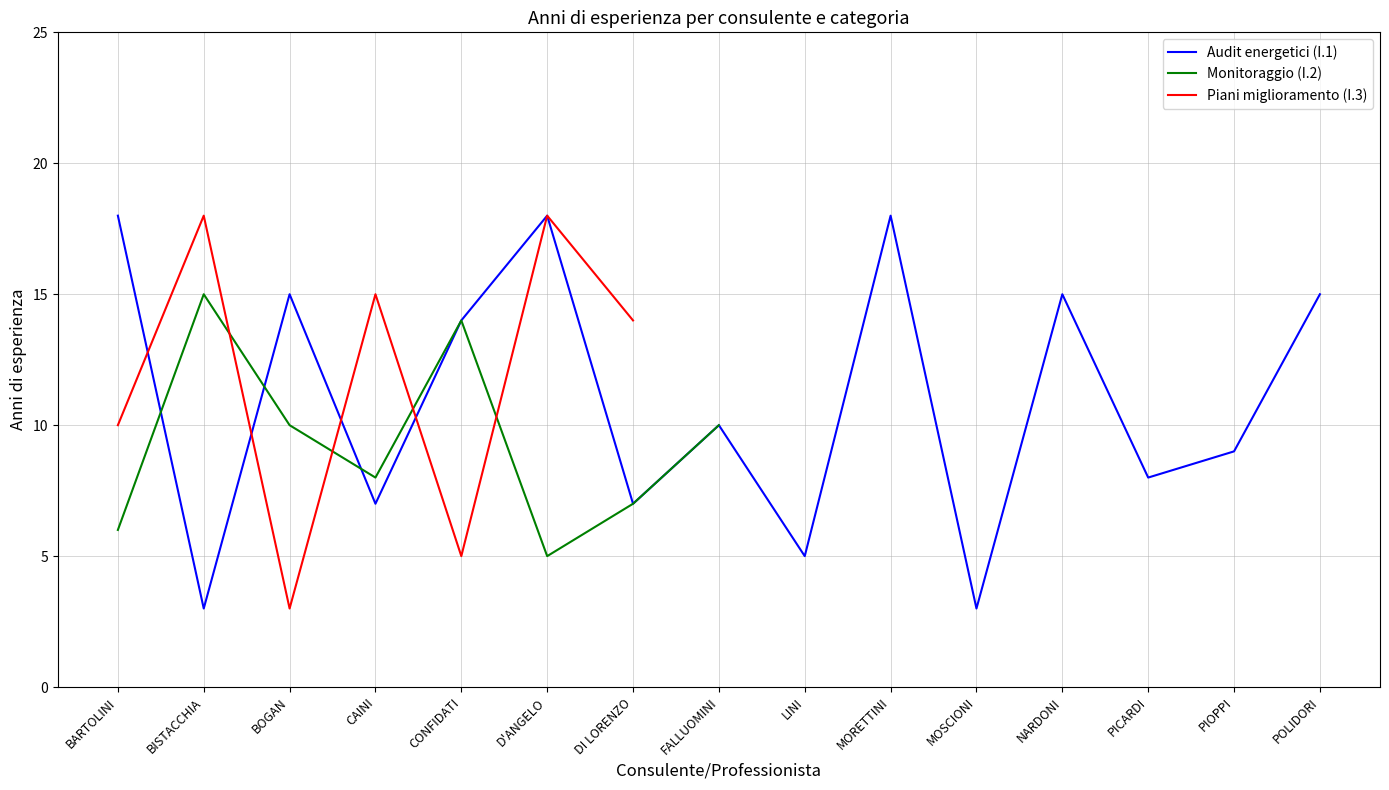

Where is Piani miglioramento (I.3) nearest to the value 10?

BARTOLINI